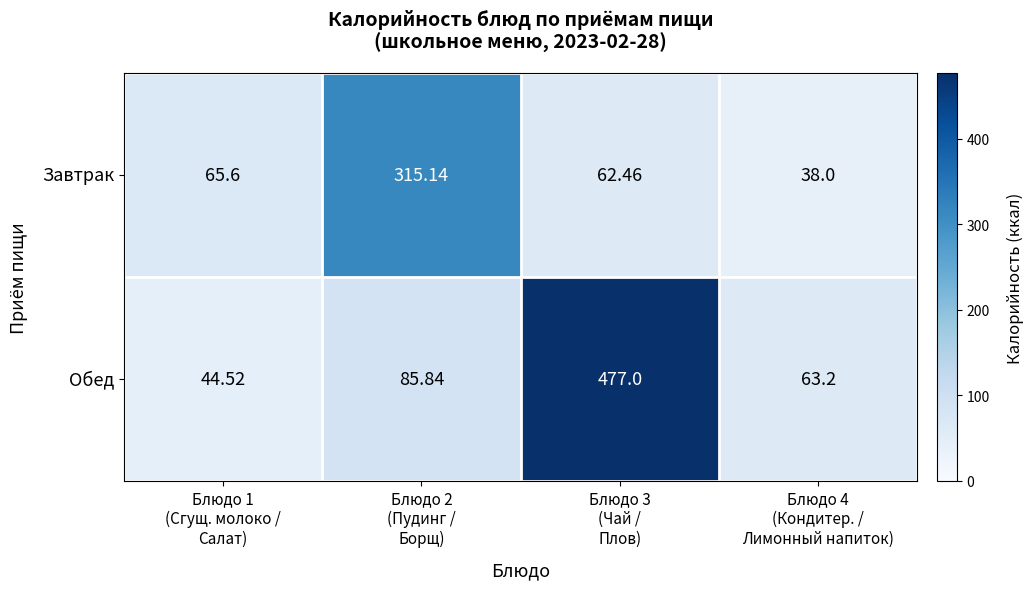

At which category is the sum across all series the highest?

Блюдо 3
(Чай /
Плов)